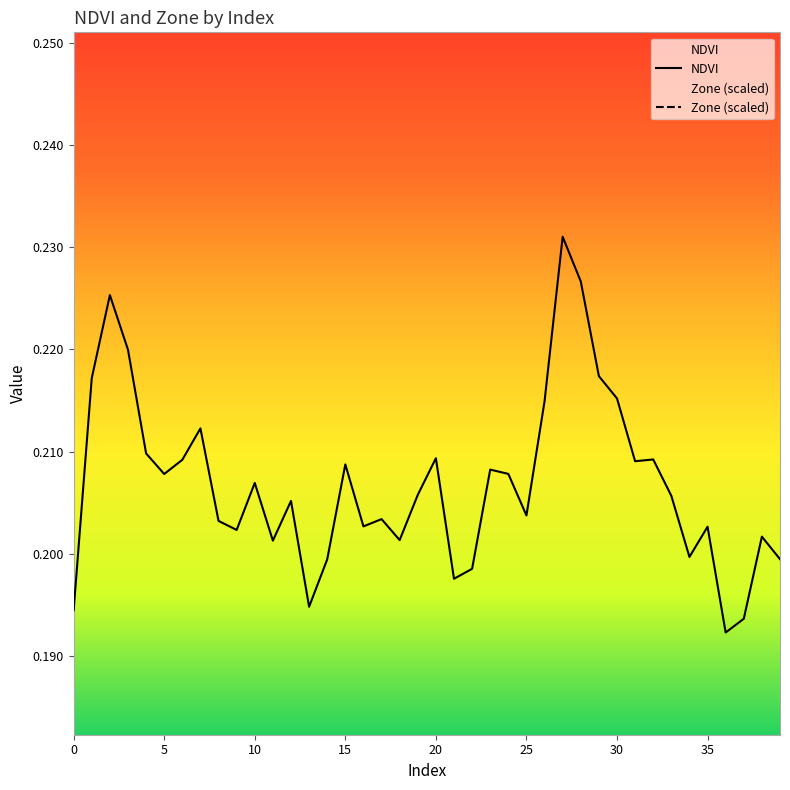

How many series are shown in this chart?

2